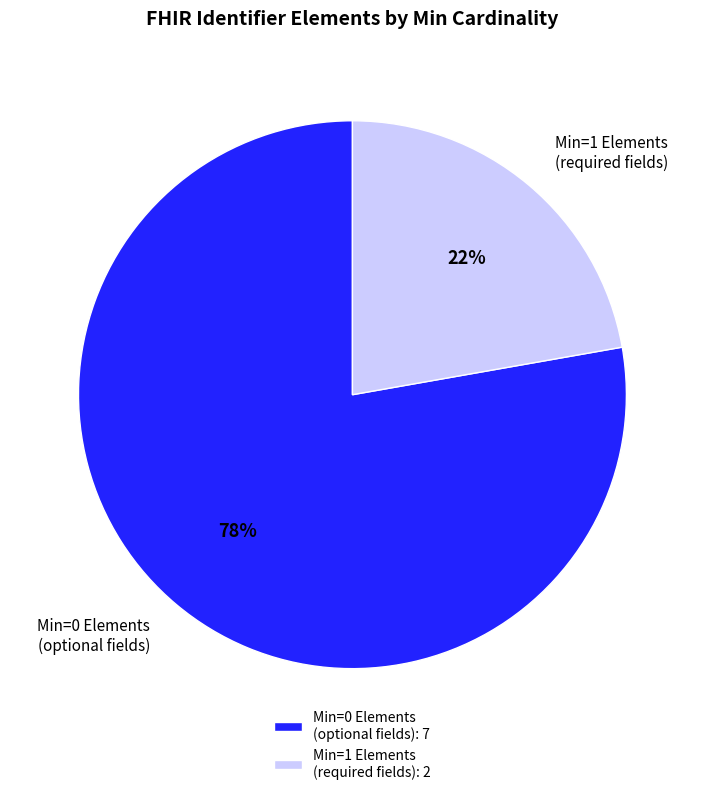

Does Min=0 Elements (optional fields) represent more than half of the total?

Yes